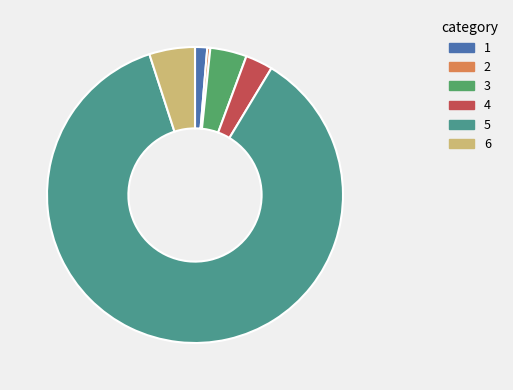

True or false: 4 accounts for 3% of the total.

True